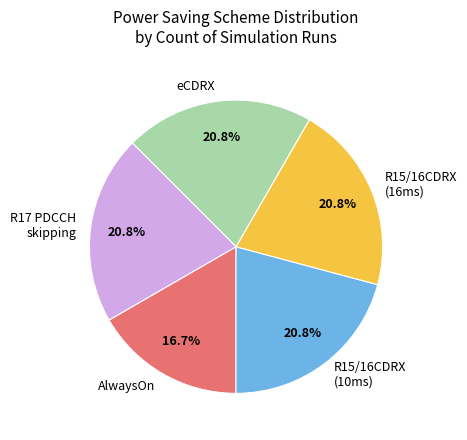

What percentage is the R17 PDCCH skipping slice, to the nearest percent?

21%